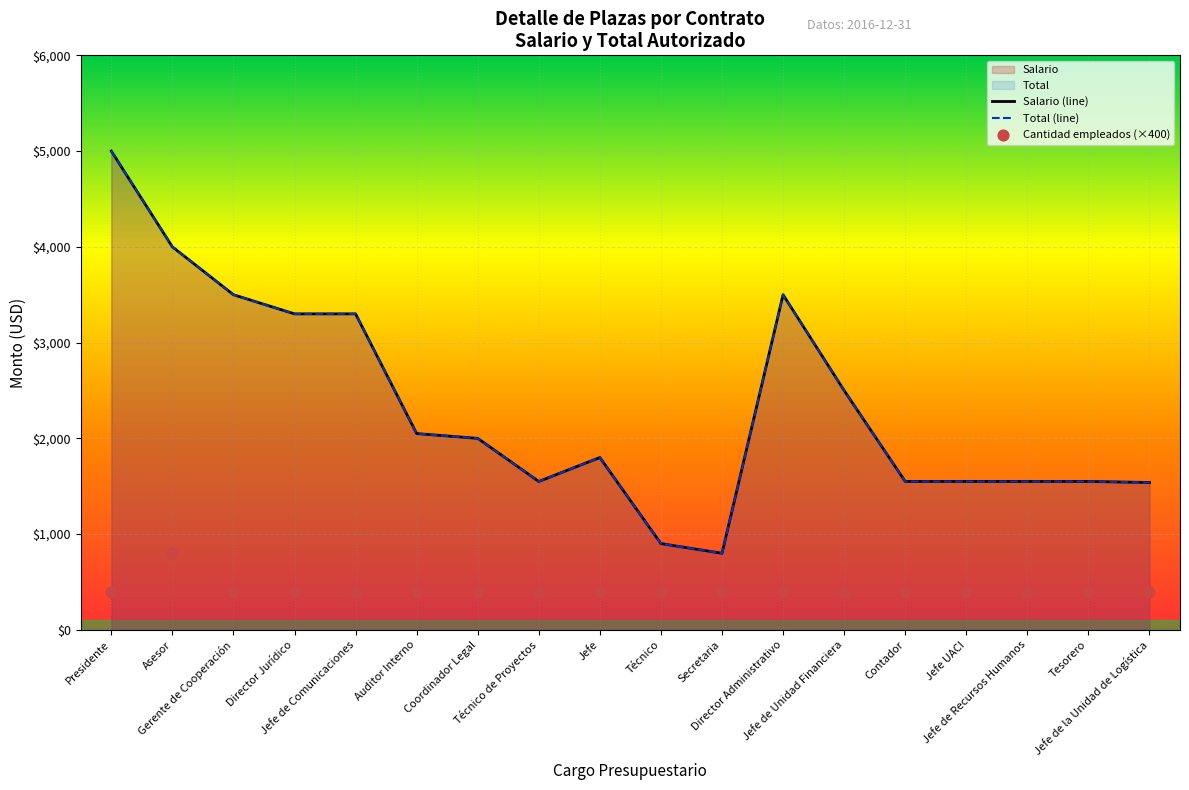

Is the value of Total (line) at Jefe de Recursos Humanos greater than the value of Cantidad empleados (×400) at Coordinador Legal?

Yes